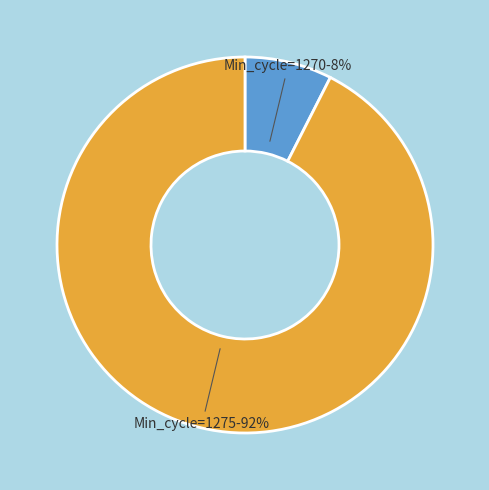

How many slices are in this pie chart?

2